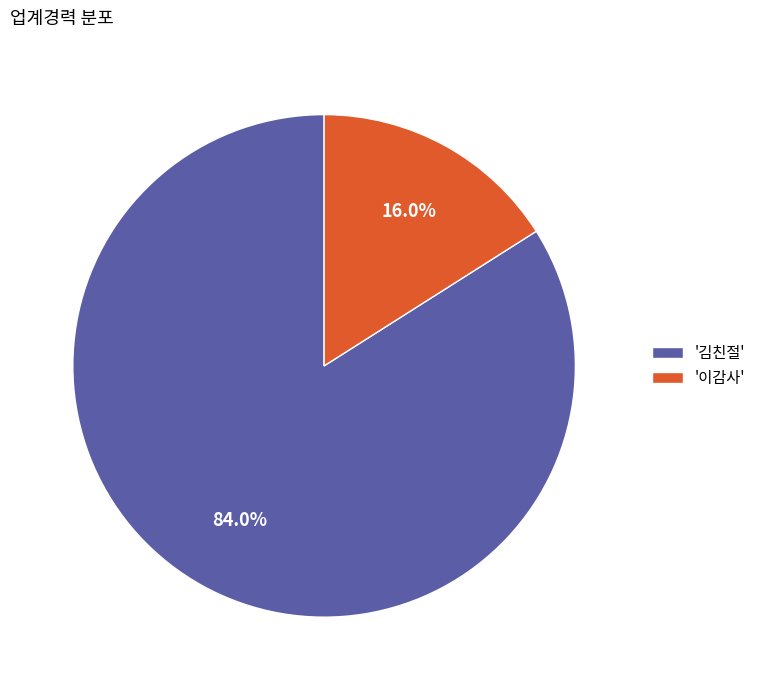

To the nearest percent, what is the difference between the largest and smallest slice percentages?

68%